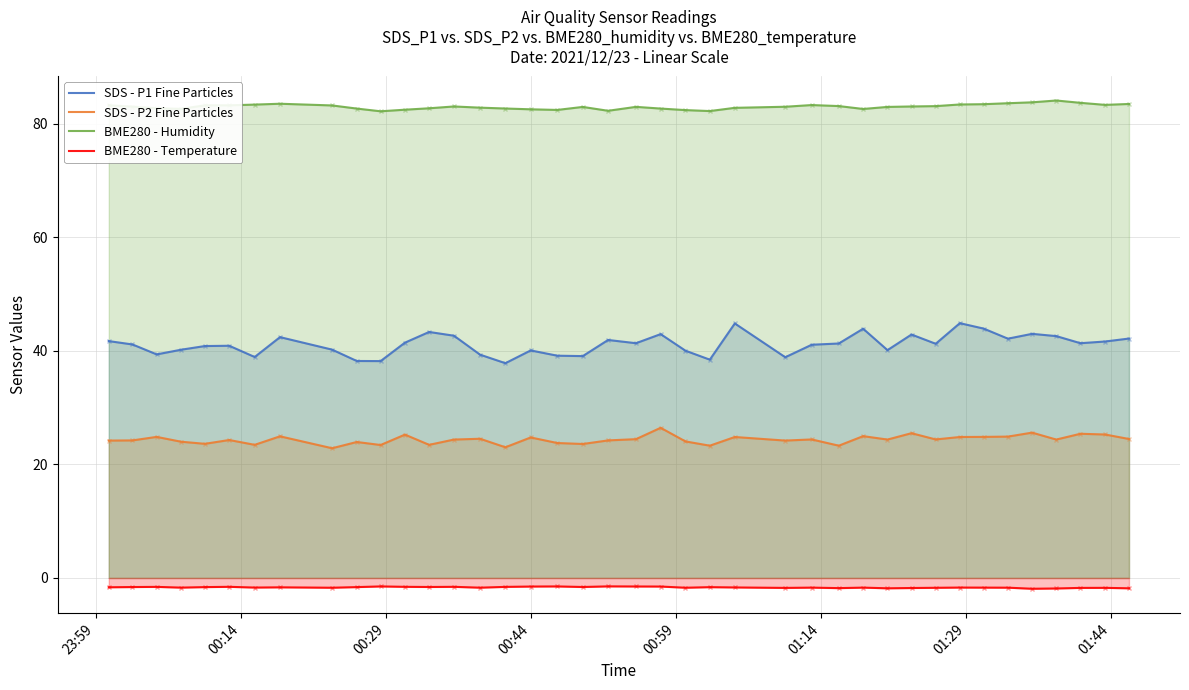

What is the lowest value of the SDS - P2 Fine Particles series?

22.9